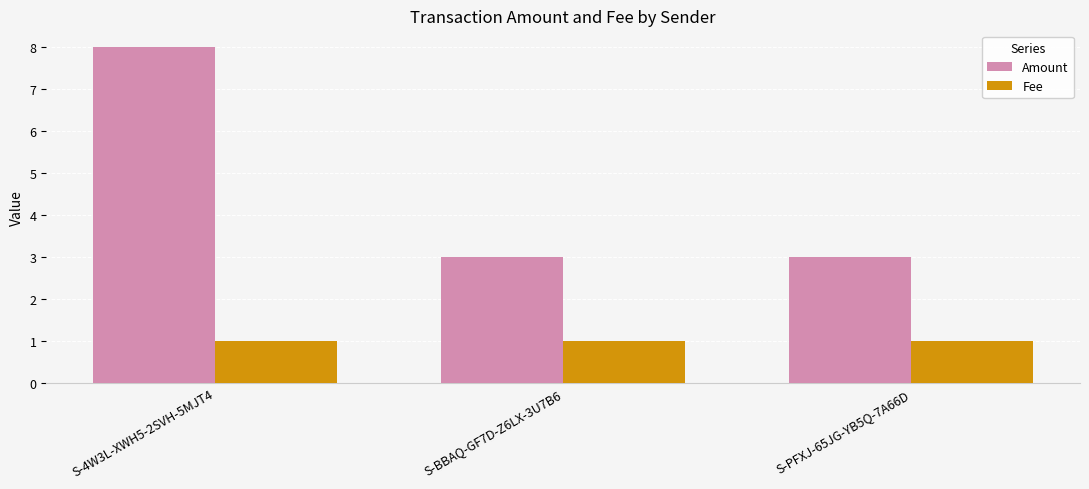

What is the greatest value displayed?

8